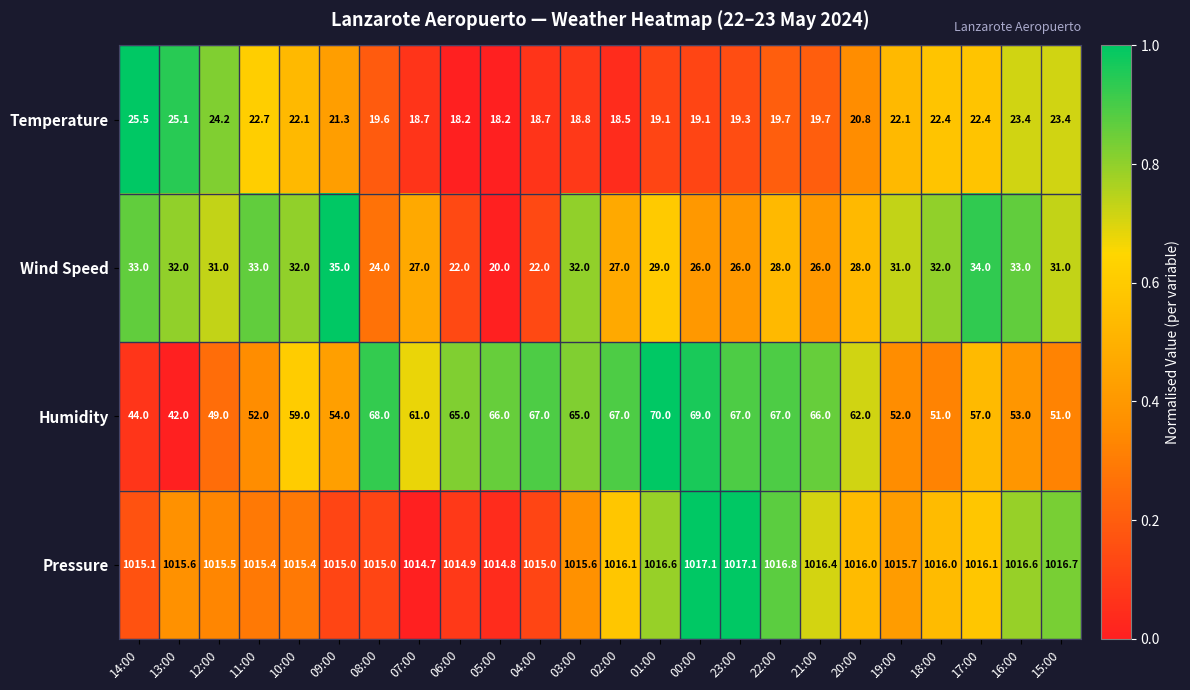

At 11:00, list the series in order from smallest to largest.

Temperature, Wind Speed, Humidity, Pressure